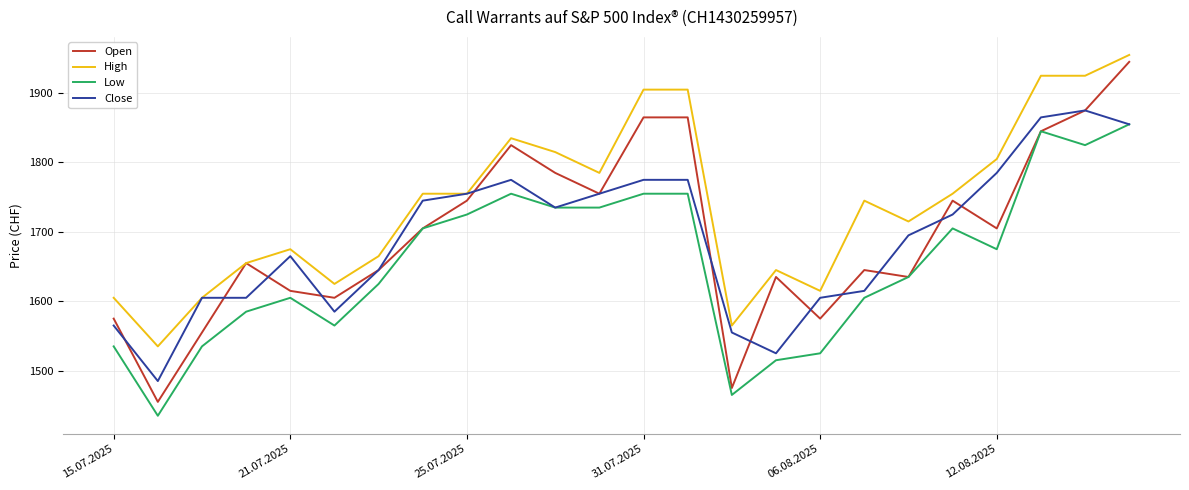

What is the smallest value displayed?

1435